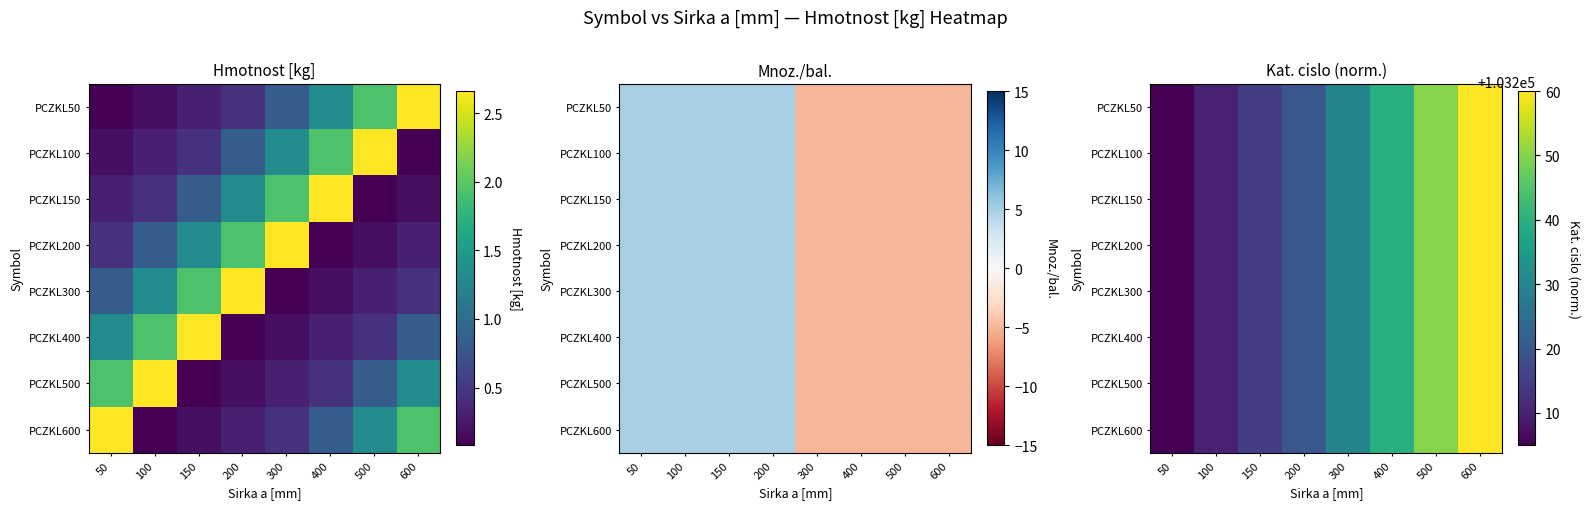

List the series in order of their peak value, lowest first.

PCZKL50, PCZKL100, PCZKL150, PCZKL200, PCZKL300, PCZKL400, PCZKL500, PCZKL600